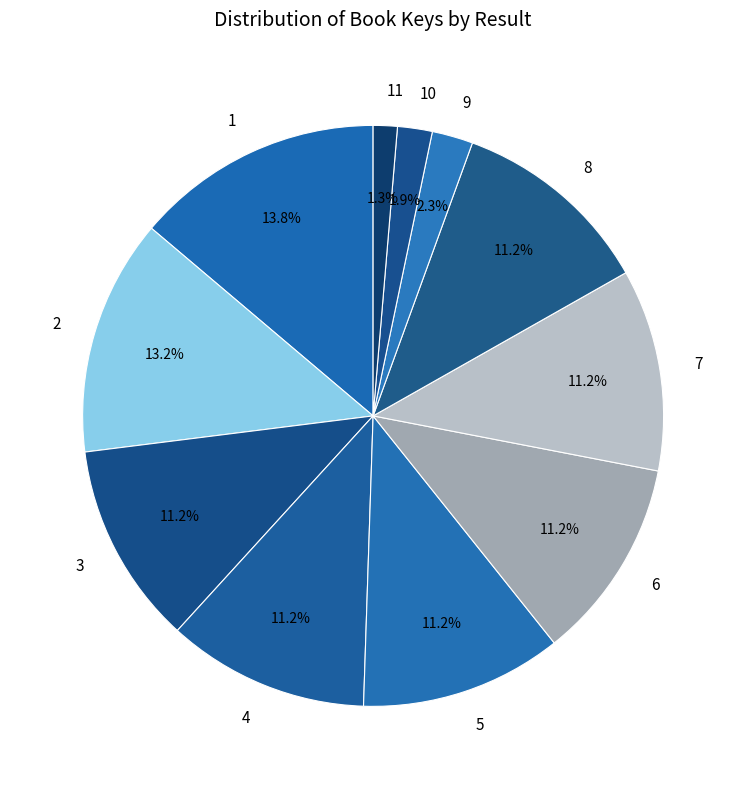

To the nearest percent, what is the combined percentage of 9 and 4?

14%